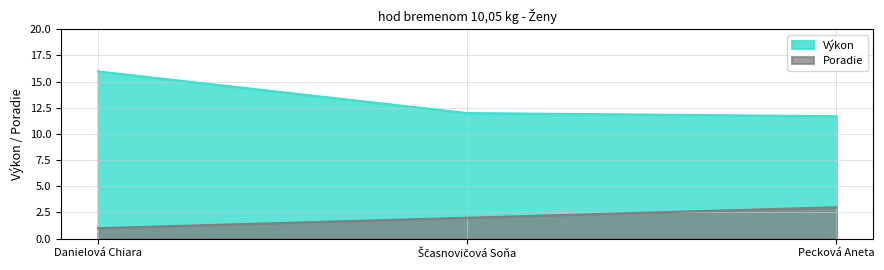

Is the value of Výkon at Ščasnovičová Soňa greater than the value of Poradie at Ščasnovičová Soňa?

Yes